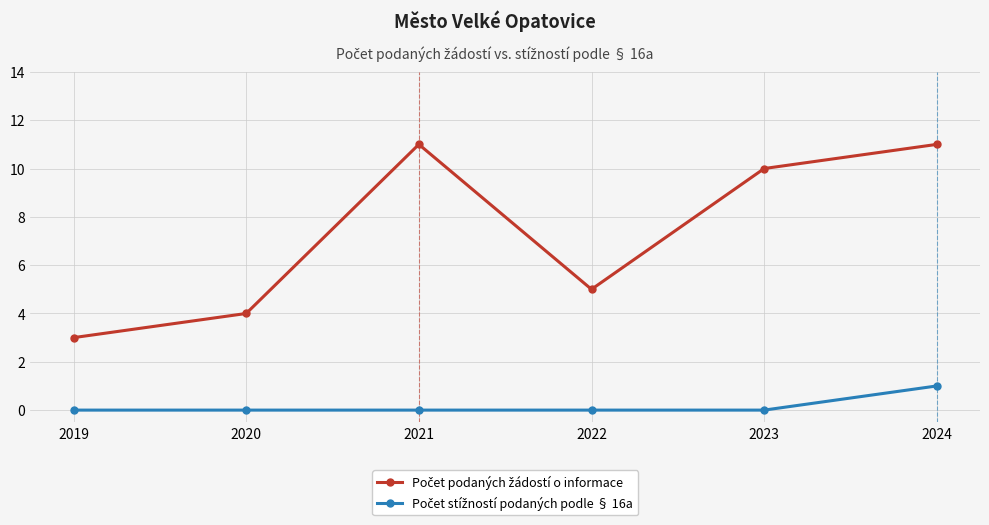

How many categories are shown in the chart?

6